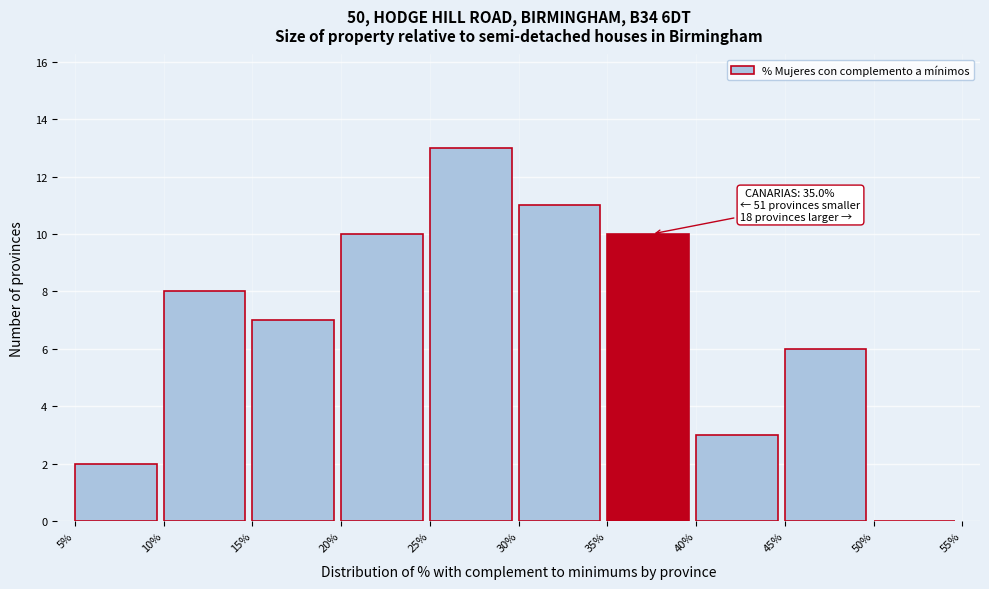

Reading left to right, list all the values displayed in this chart.

5%=2	10%=8	15%=7	20%=10	25%=13	30%=11	35%=10	40%=3	45%=6	50%=0